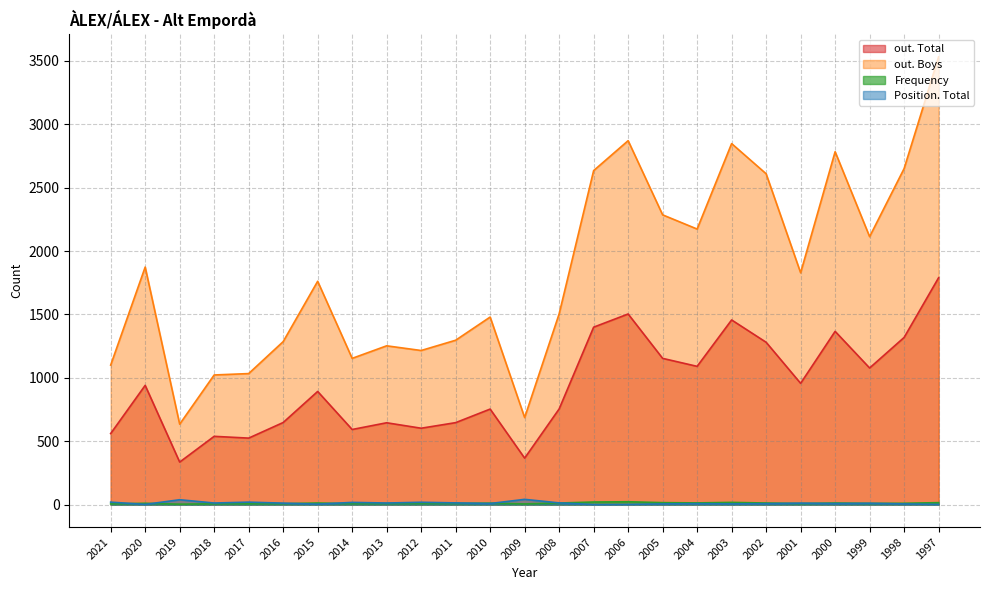

What is the minimum value shown in the chart?

1